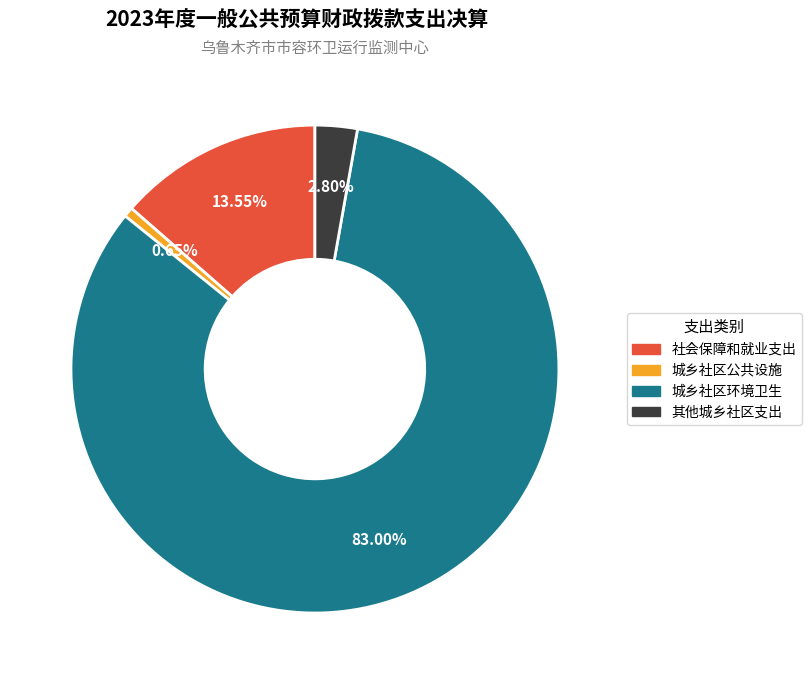

Which slice is the largest?

城乡社区环境卫生